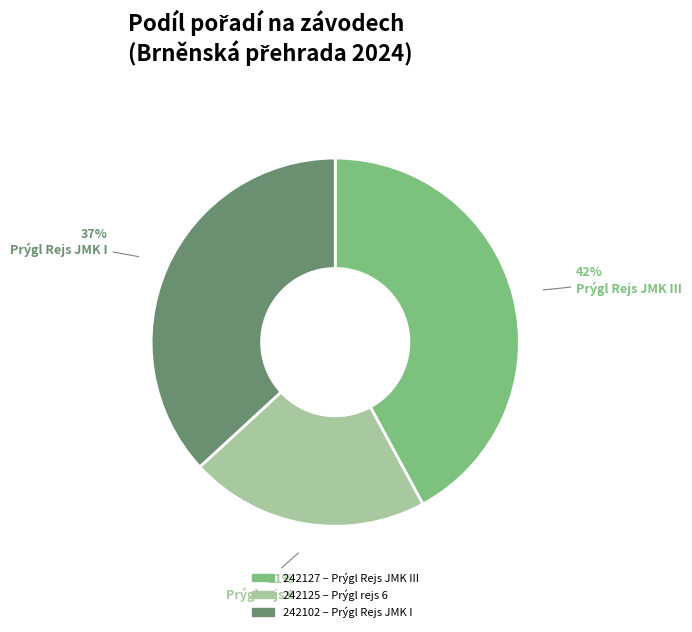

Which has a higher value, 242125 or 242127?

242127